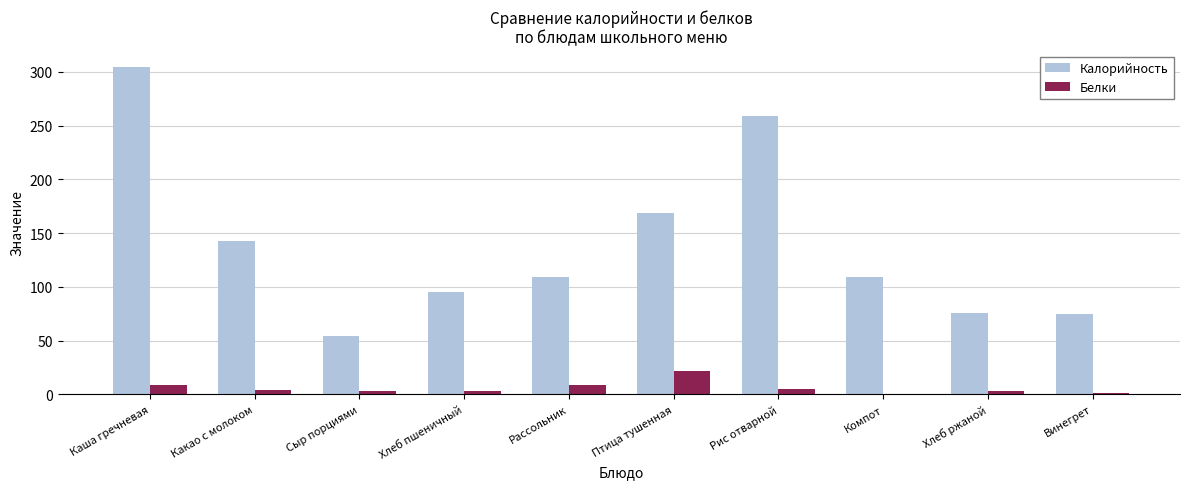

What is the sum of all Белки values?

57.3